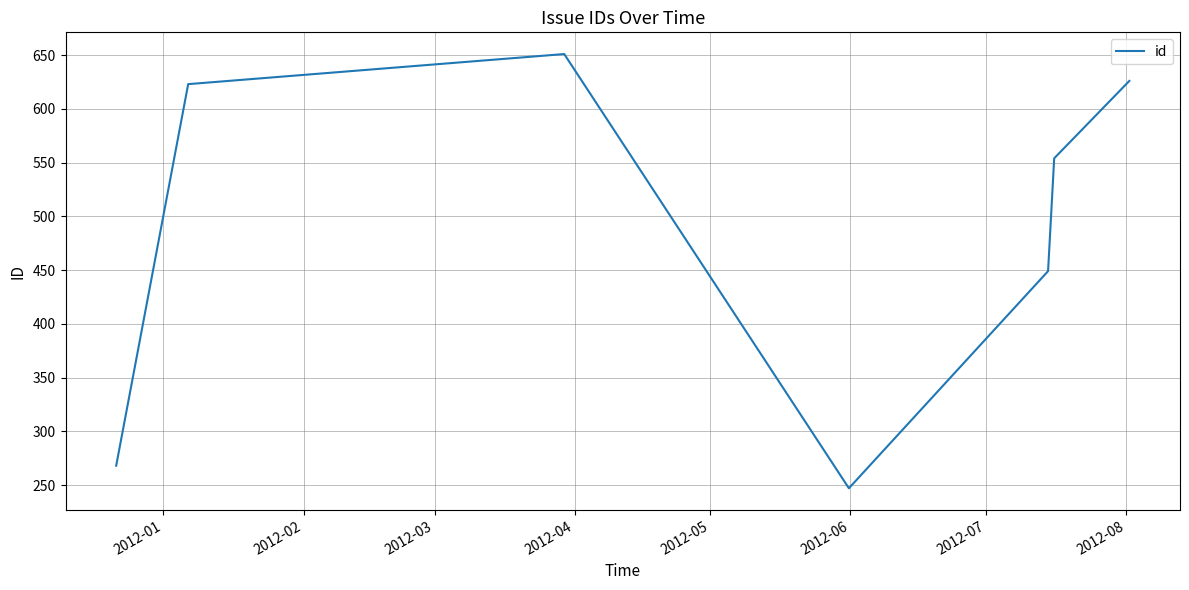

How many interior local peaks (higher than both neighbors) does the data have?

1